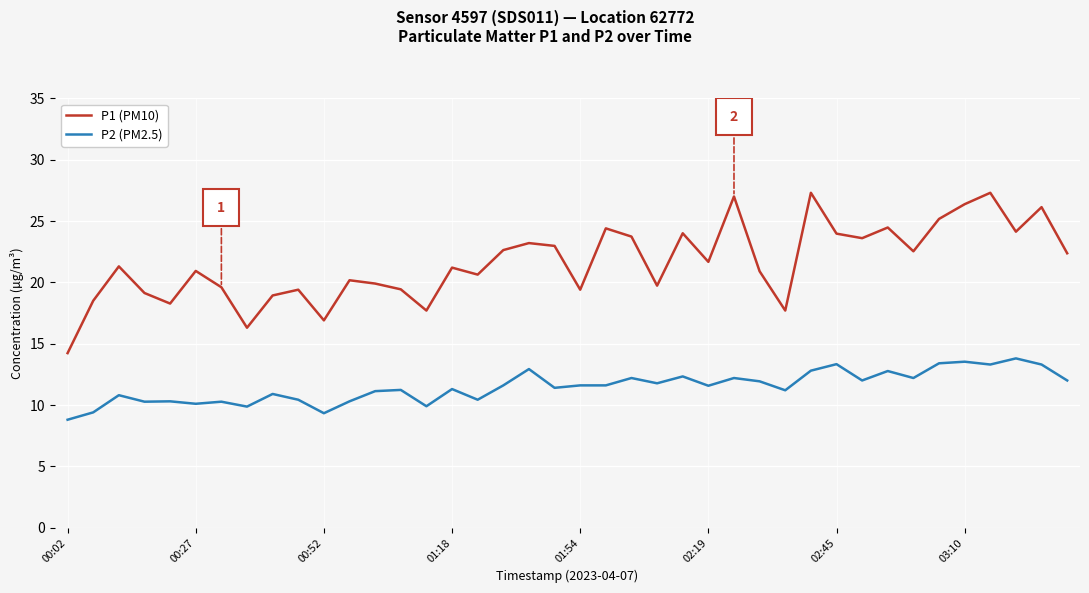

Which series has the largest total across all categories?

P1 (PM10)